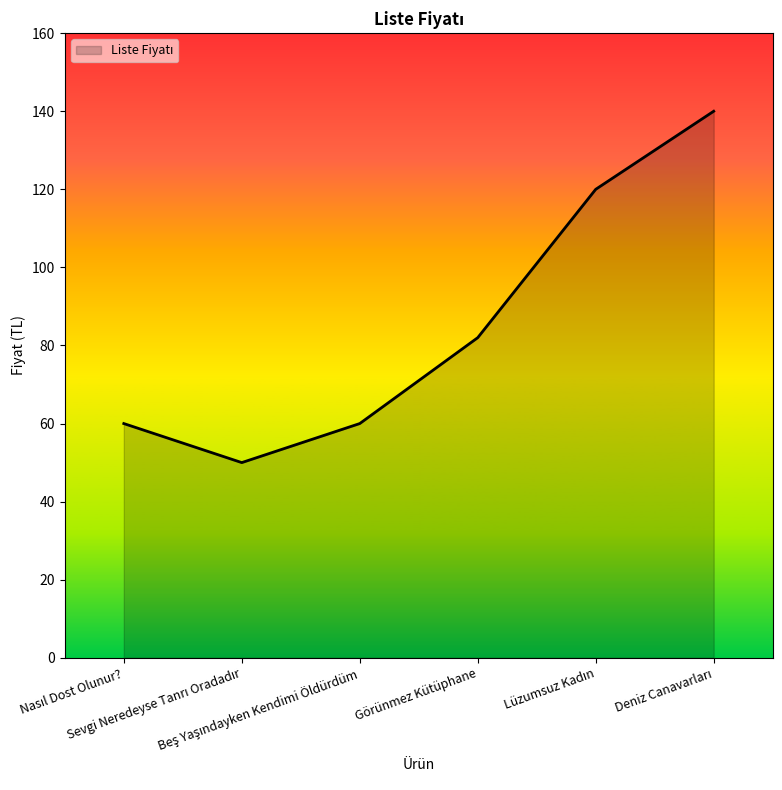

How many interior local valleys (lower than both neighbors) does the data have?

1